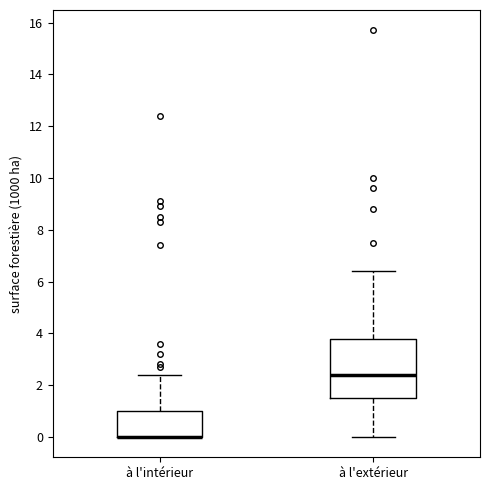

Reading left to right, transcribe this box plot: for each box, give where its median line is, the range the box spans, and where its two whiskers end, as read against the y-axis. The values are not printed on the chart, so give them approximately, as read against the axis.

à l'intérieur: median 0.0 (drawn on the box's lower edge), box 0.0 to 1.0, whiskers 0.0 to 2.4
à l'extérieur: median 2.4, box 1.6 to 3.8, whiskers 0.0 to 6.4